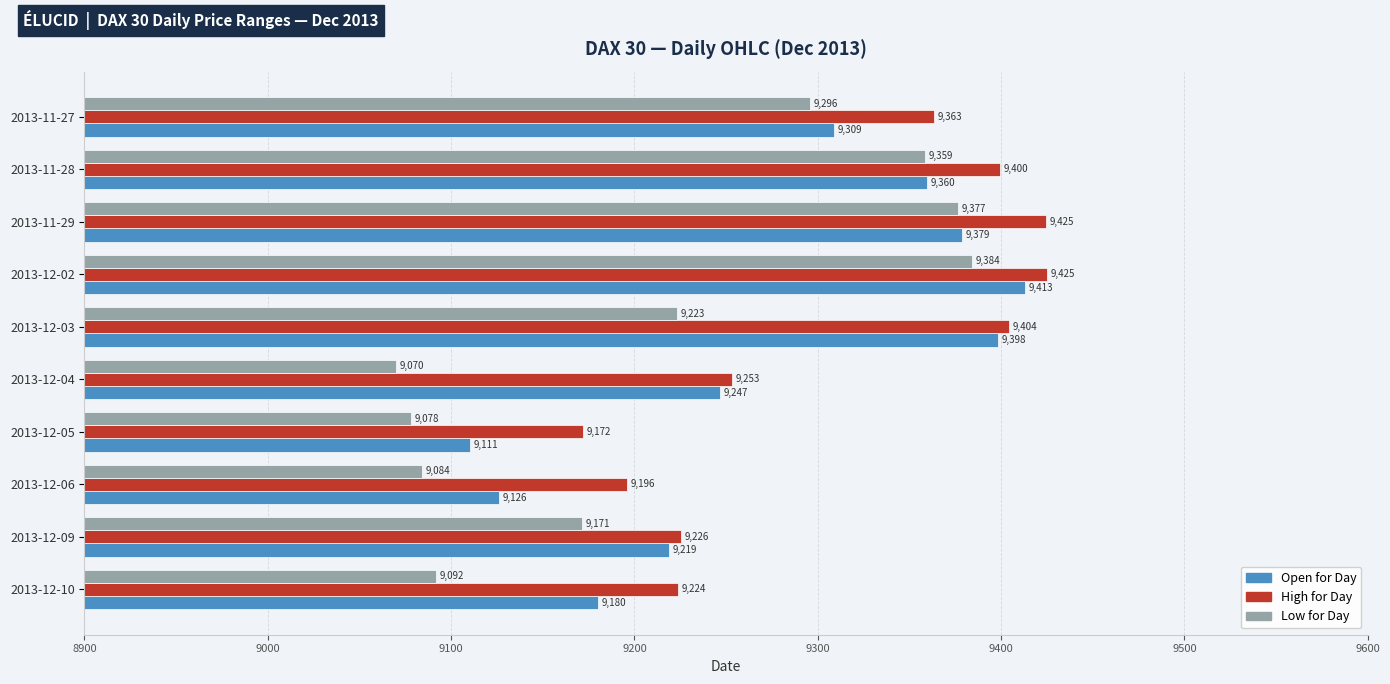

Which series has the widest spread of values?

Low for Day